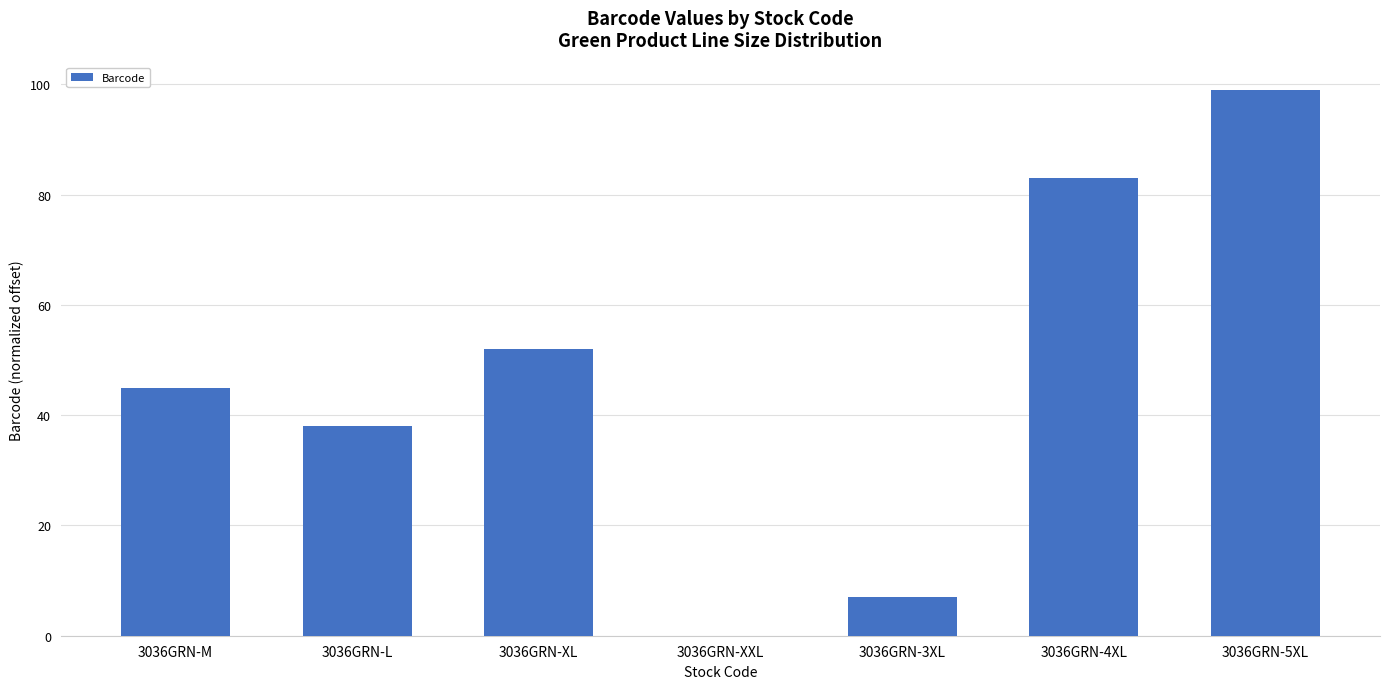

Reading left to right, transcribe all the data shown in this chart.

45	38	52	0	7	83	99